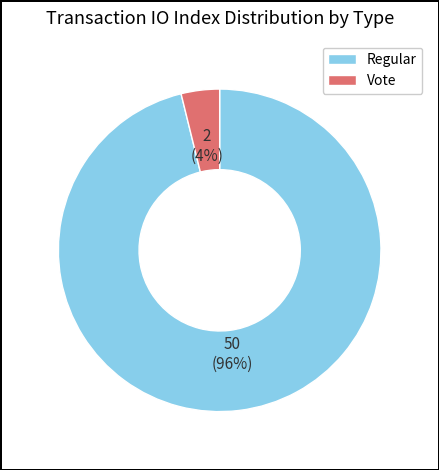

What is the smallest slice in the pie chart?

Vote